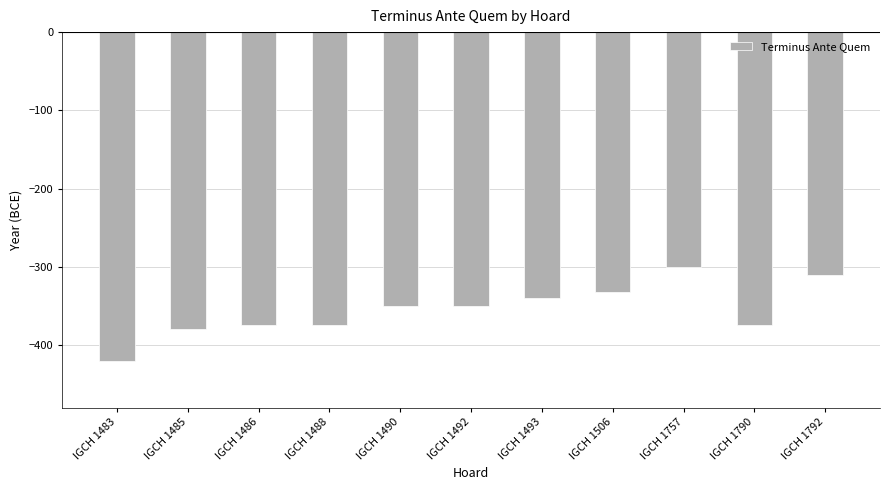

What is the difference between the maximum and minimum values?

120